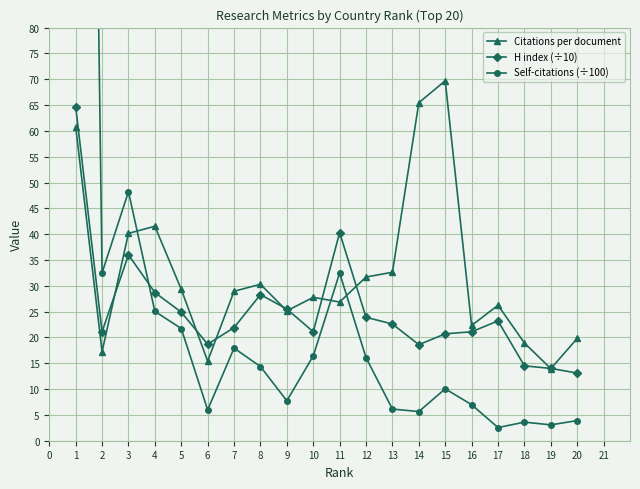

Between which two adjacent categories do H index (÷10) and Citations per document first intersect?

2 and 3